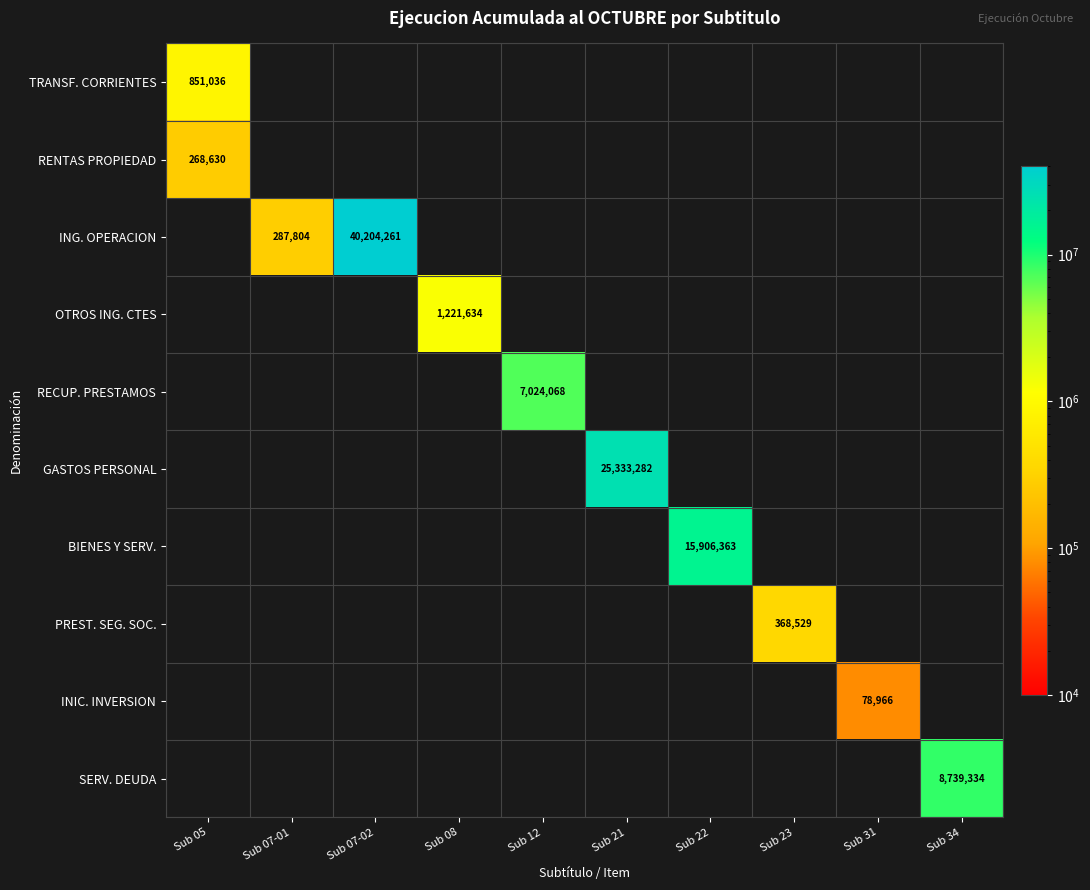

Count the number of categories in the chart.

10